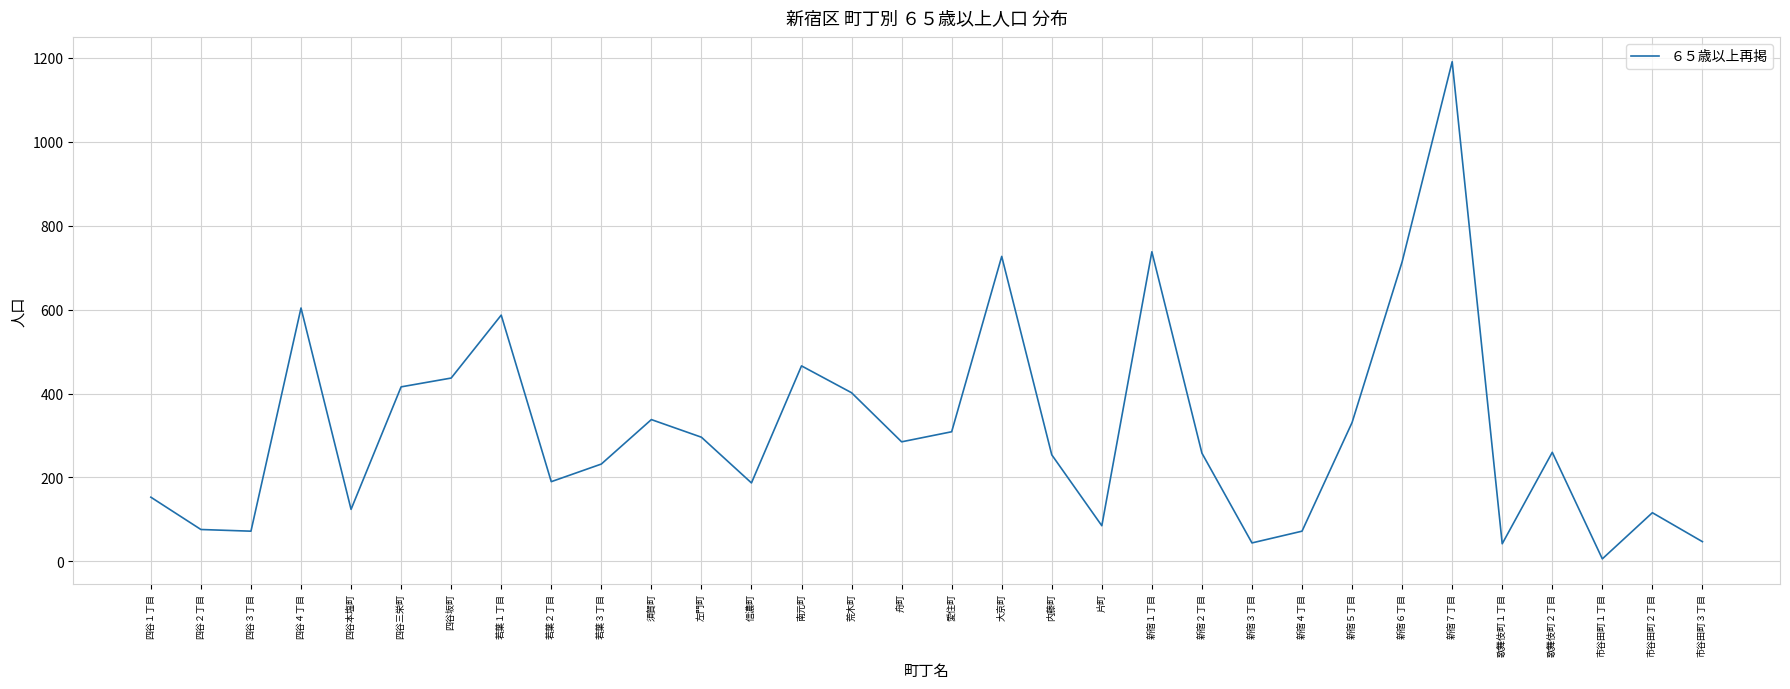

What is the minimum value shown in the chart?

6